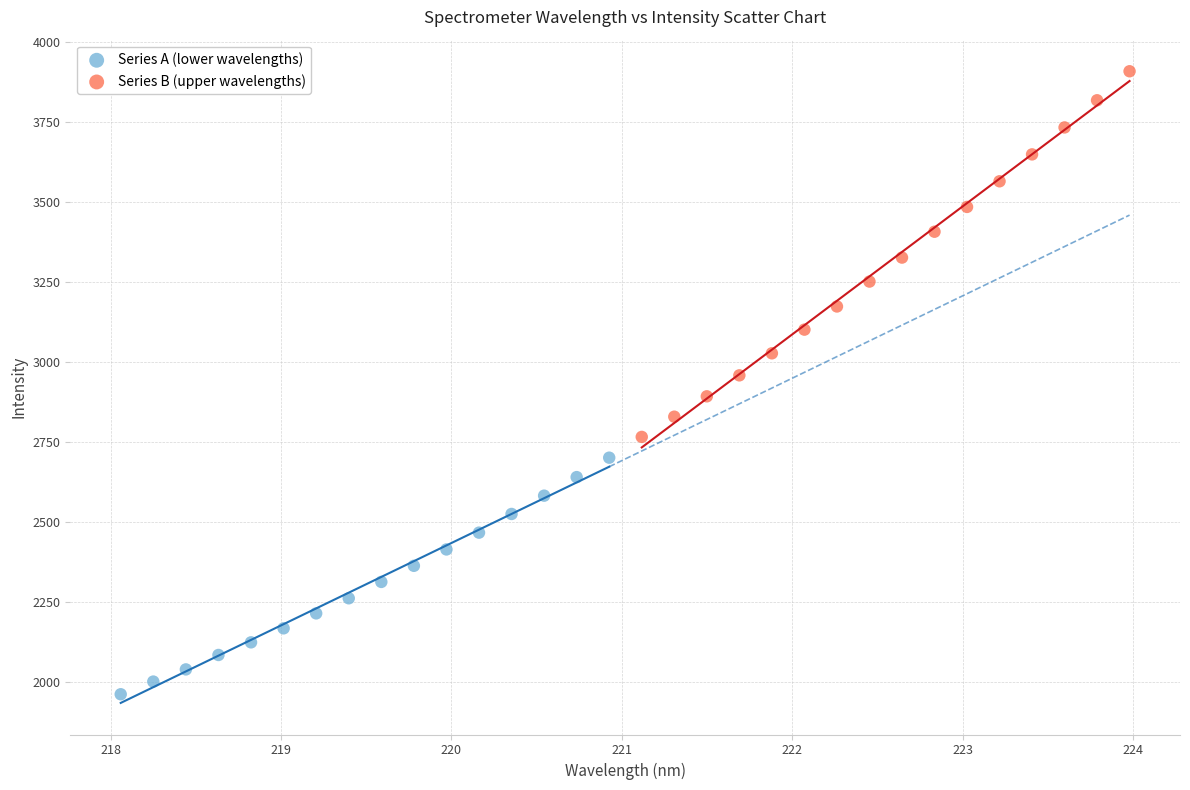

Which series has the largest Y range (max minus min)?

Series B (upper wavelengths)